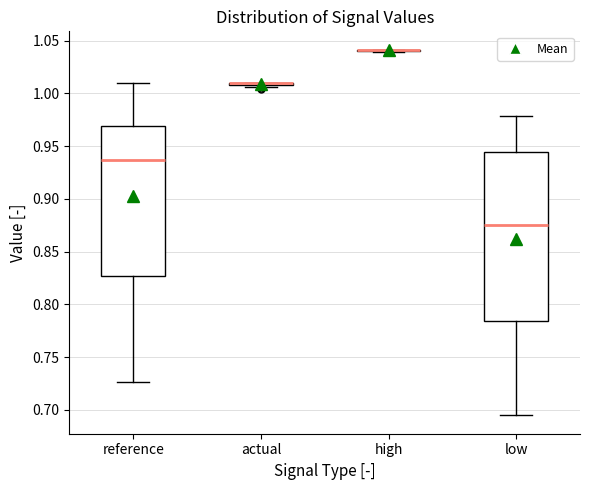

Which box is the tallest, from its lower edge to its upper edge?

low